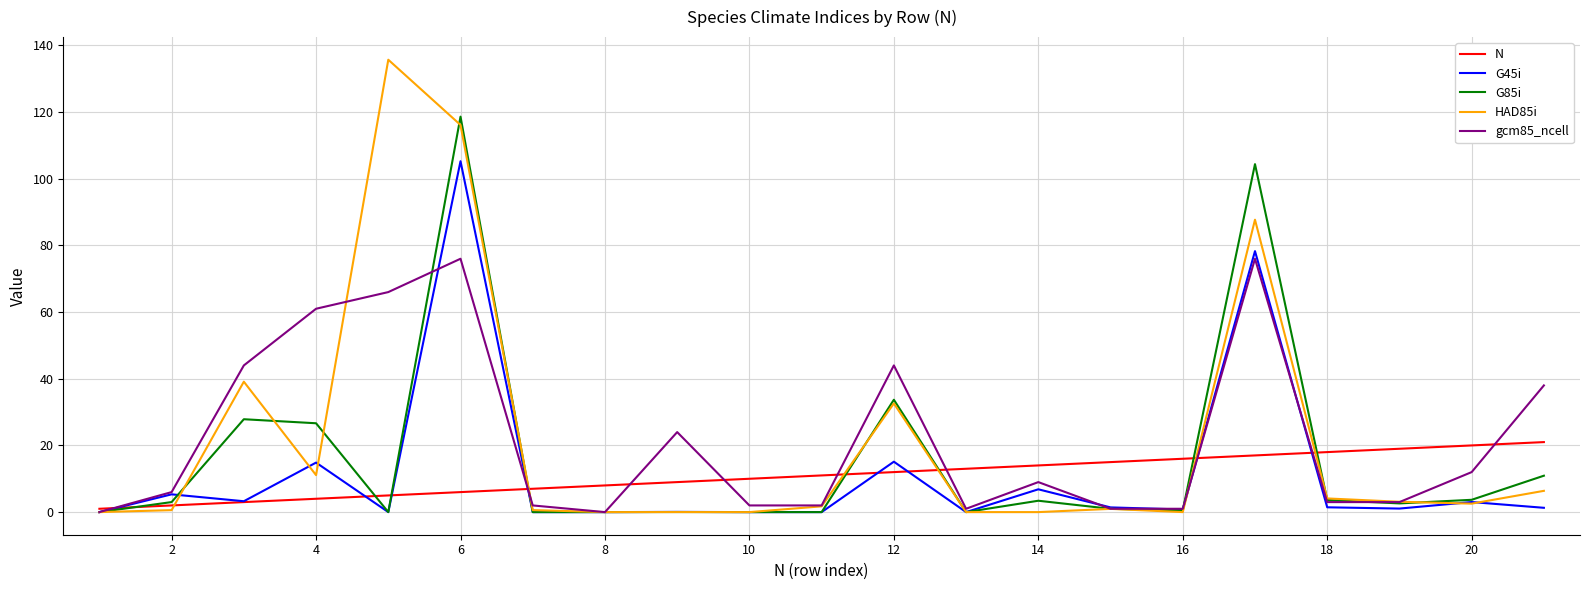

At how many categories does at least one series exceed 105?

2